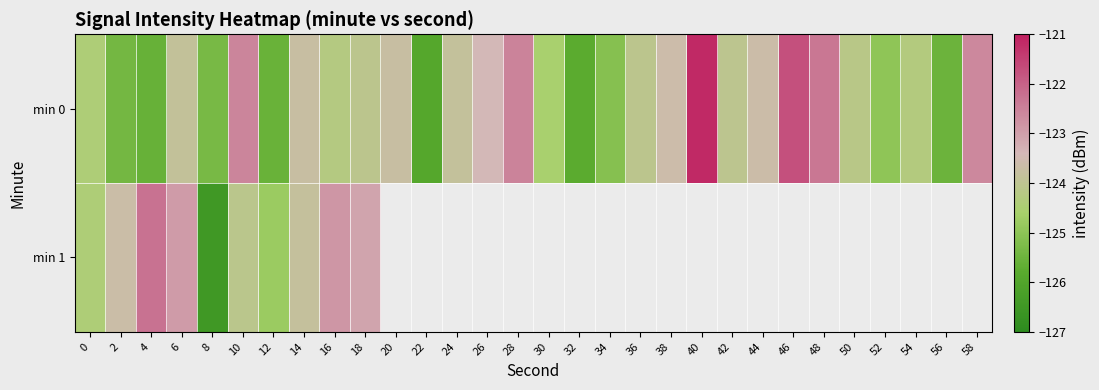

Which category has the highest value in the min 0 series?

40